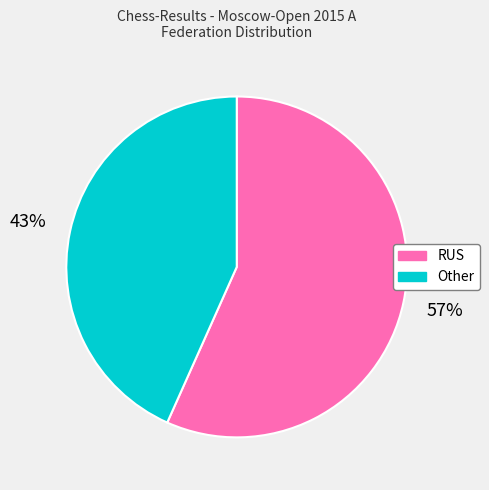

How many segments does this pie chart have?

2